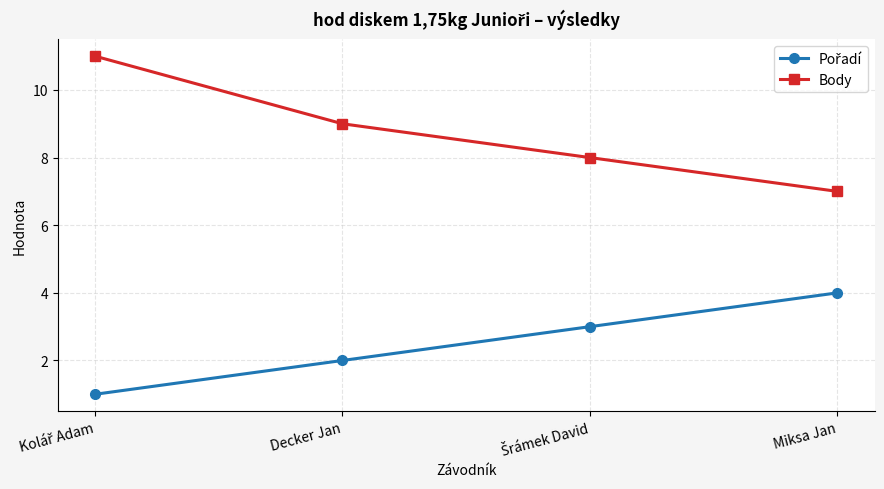

At how many categories does at least one series exceed 5?

4